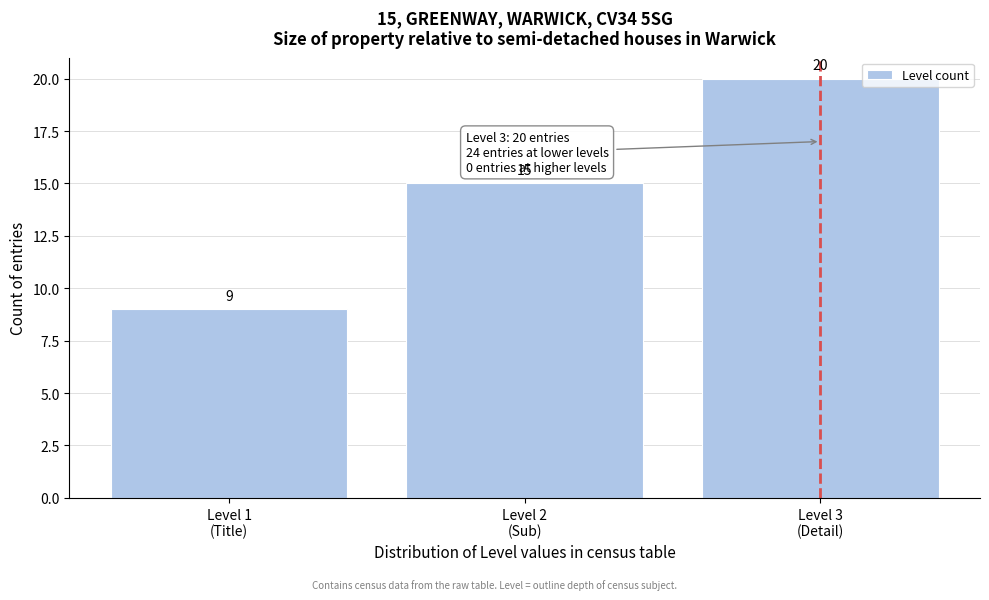

Reading left to right, what are all the values shown in this chart?

9	15	20